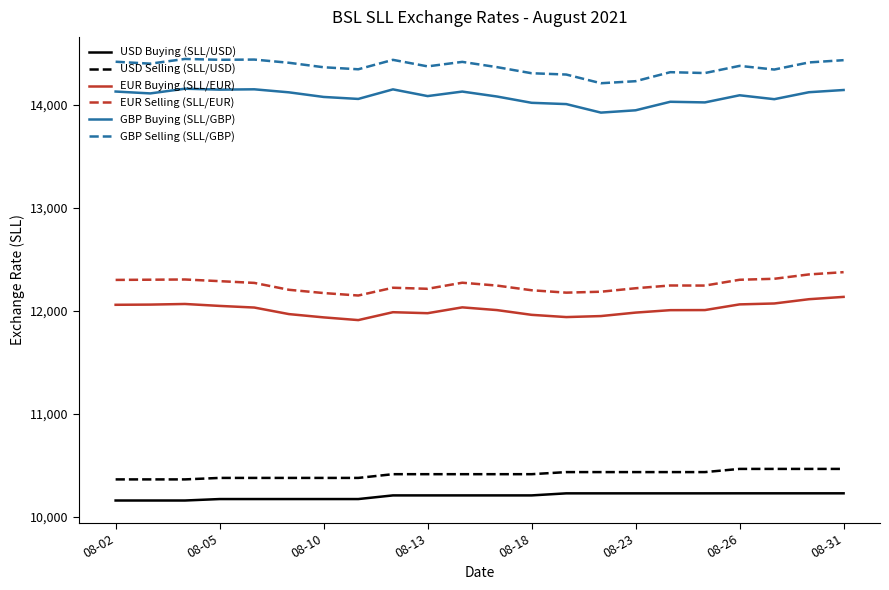

How many lines are shown in the chart?

6